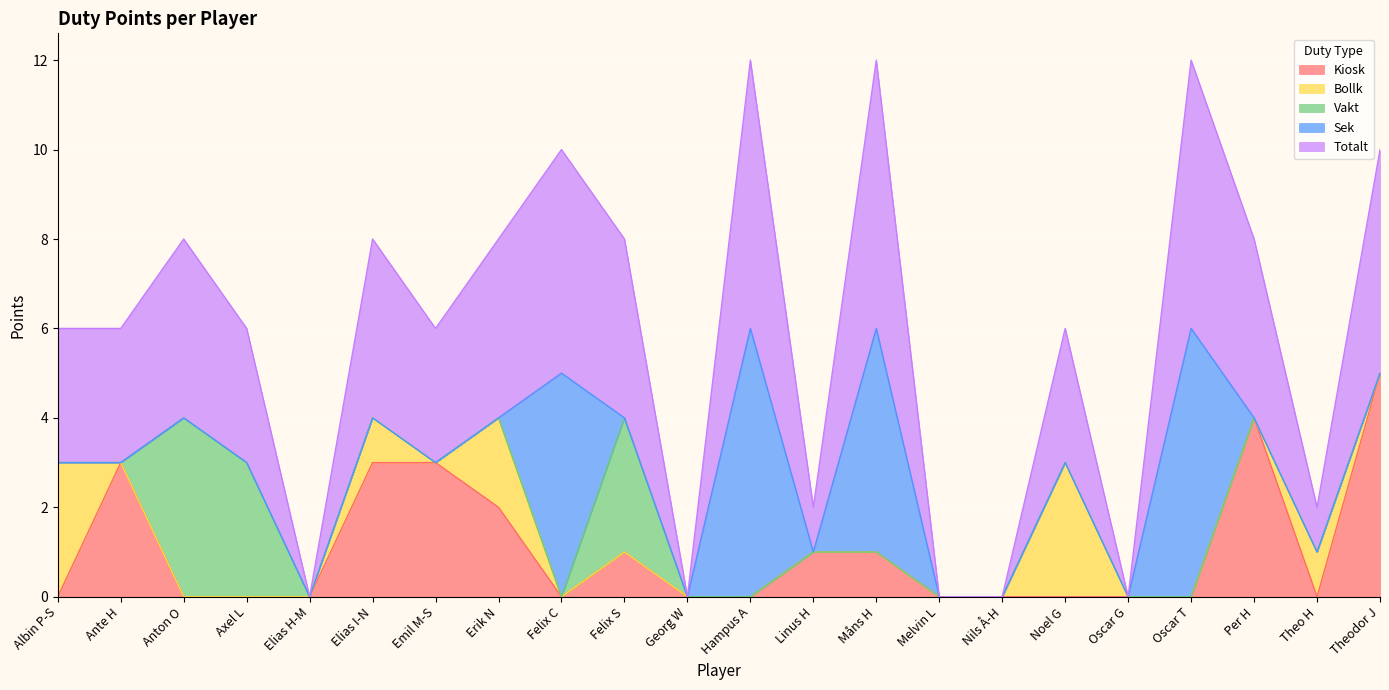

The Vakt series shows 2 at Emil M-S. True or false?

False